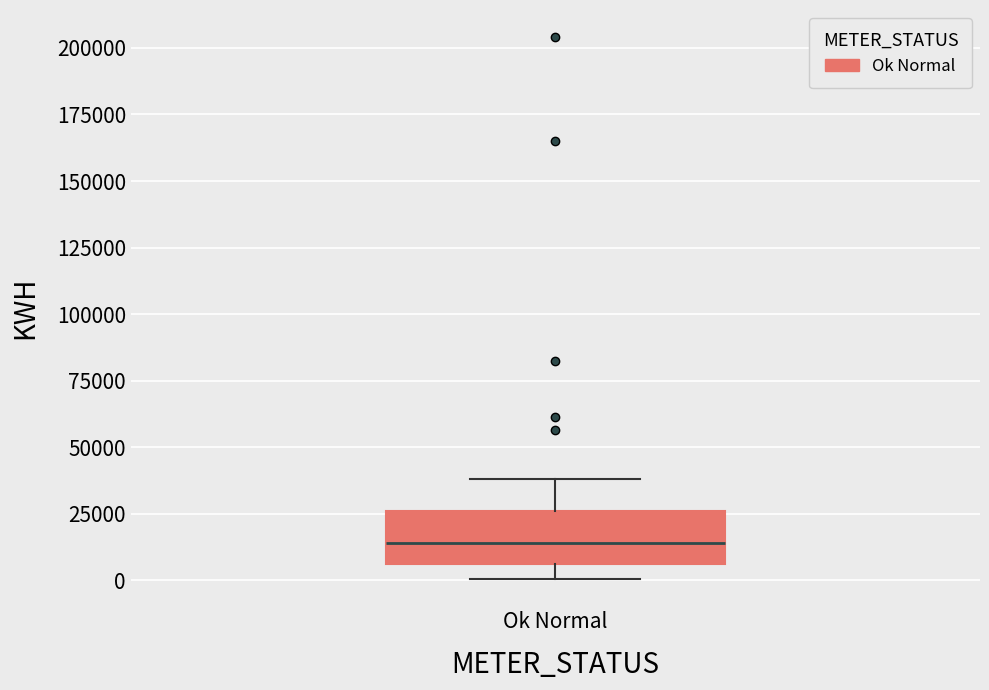

Transcribe this box plot: give where the median line is, the range the box spans, and where the two whiskers end, as read against the y-axis. The values are not printed on the chart, so give them approximately, as read against the axis.

median 15000, box 5000 to 25000, whiskers 0 to 40000